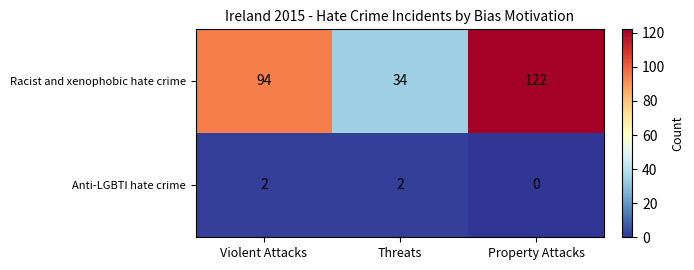

How many Racist and xenophobic hate crime values are between 34 and 122?

3